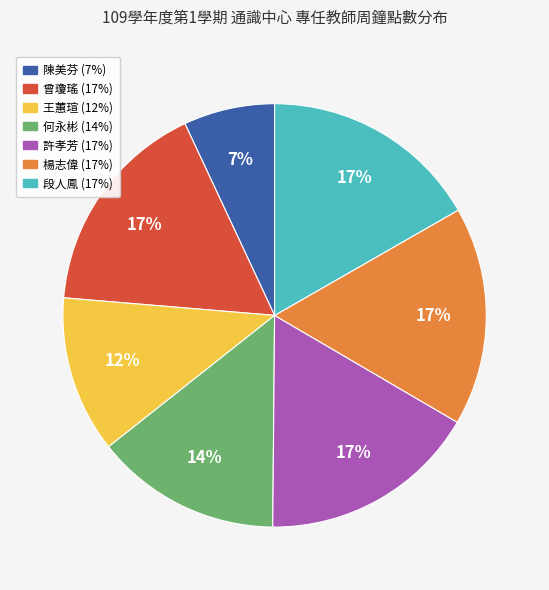

Approximately how many times larger is the value at 楊志偉 compared to 曾瓊瑤?

1.0